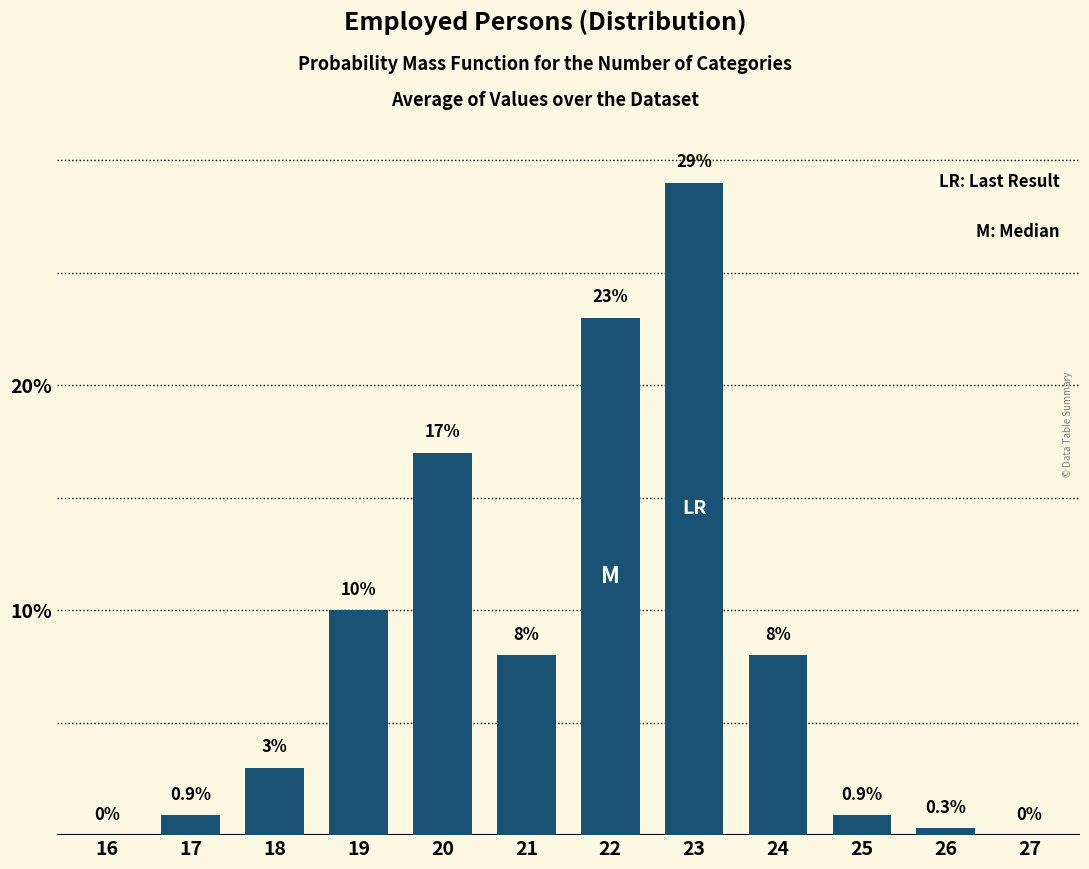

Reading left to right, what are all the values shown in this chart?

16=0.0	17=0.9	18=3.0	19=10.0	20=17.0	21=8.0	22=23.0	23=29.0	24=8.0	25=0.9	26=0.3	27=0.0